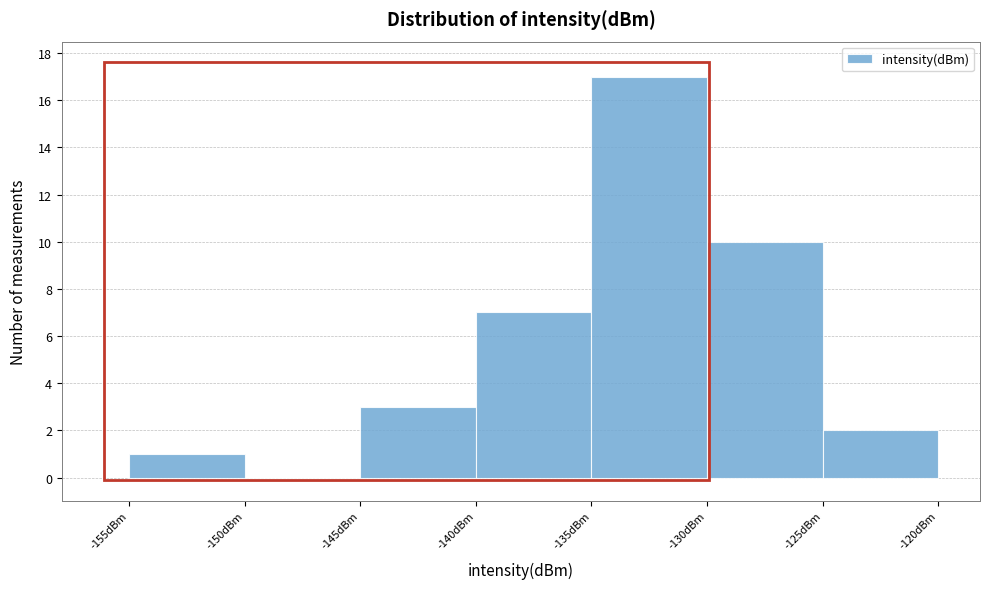

Reading left to right, list every bar in this chart as the range it spans on the x-axis followed by its height. The values are not printed on the chart, so give them approximately, as read against the axis.

-155 to -150: 1
-150 to -145: 0
-145 to -140: 3
-140 to -135: 7
-135 to -130: 17
-130 to -125: 10
-125 to -120: 2